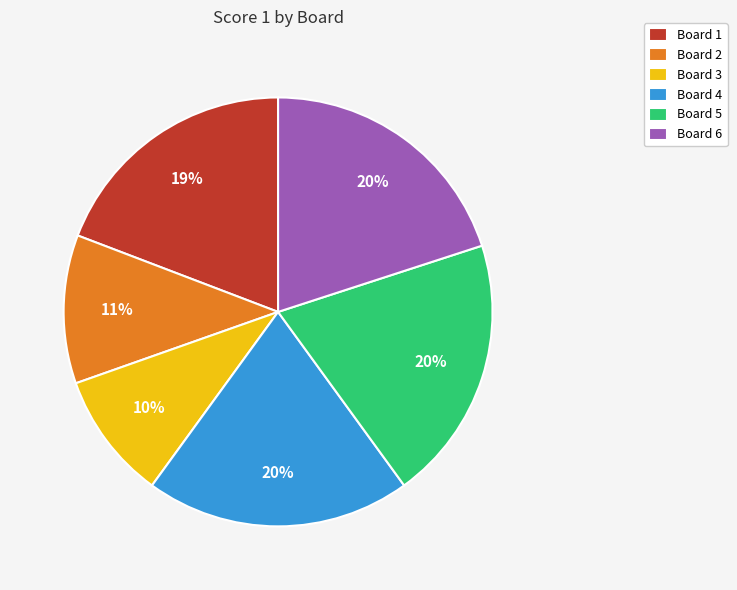

True or false: Board 3 accounts for 1% of the total.

False